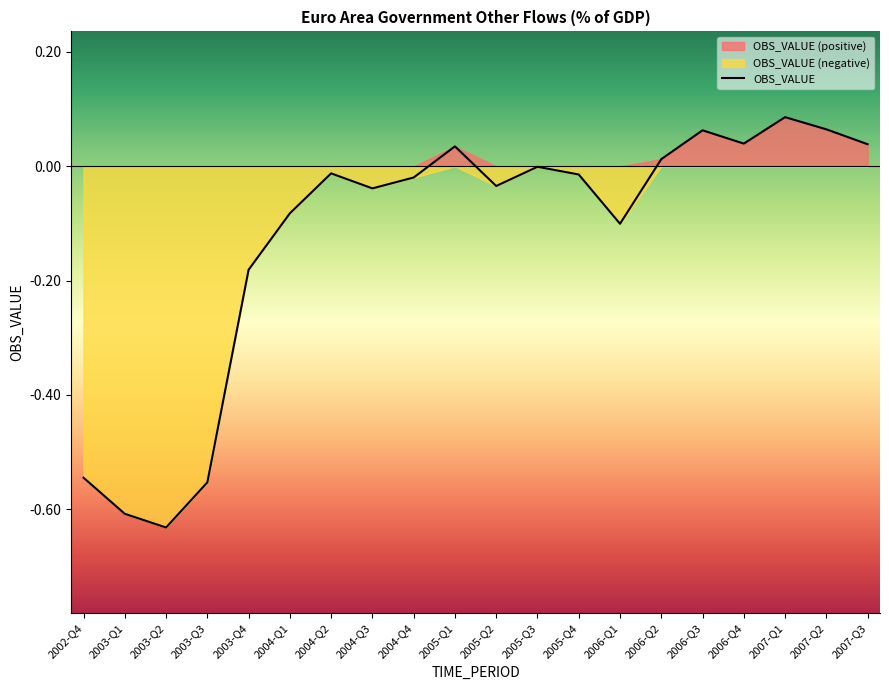

The value at 2007-Q2 is 0.1. True or false?

True